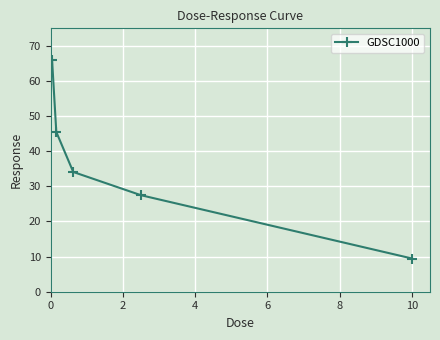

What is the smallest value displayed?

9.5